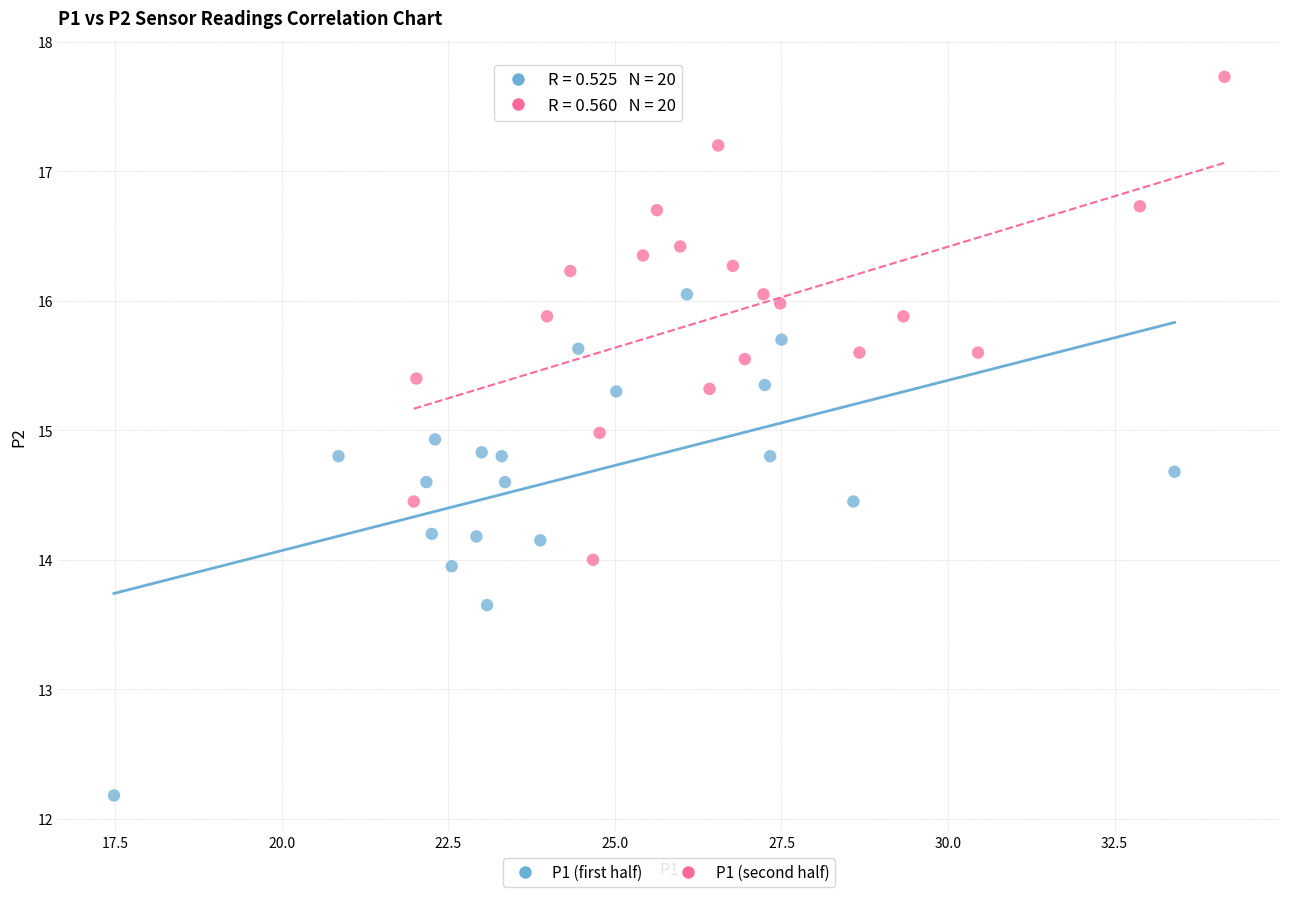

Which series reaches the maximum Y coordinate?

P1 (second half)